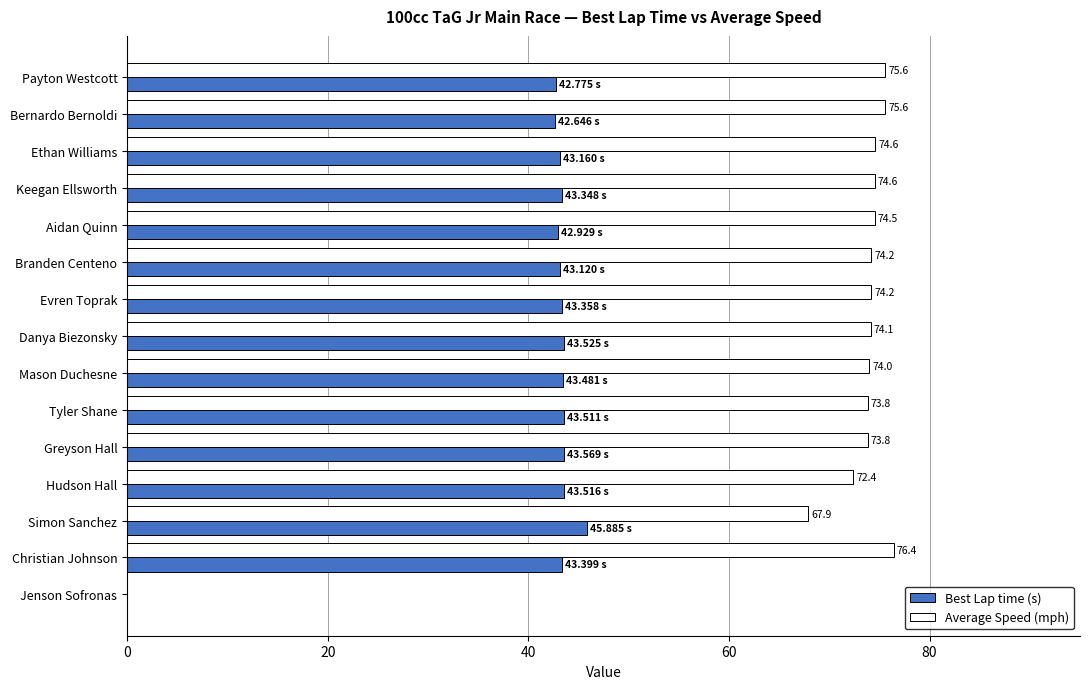

Which series has the widest spread of values?

Average Speed (mph)